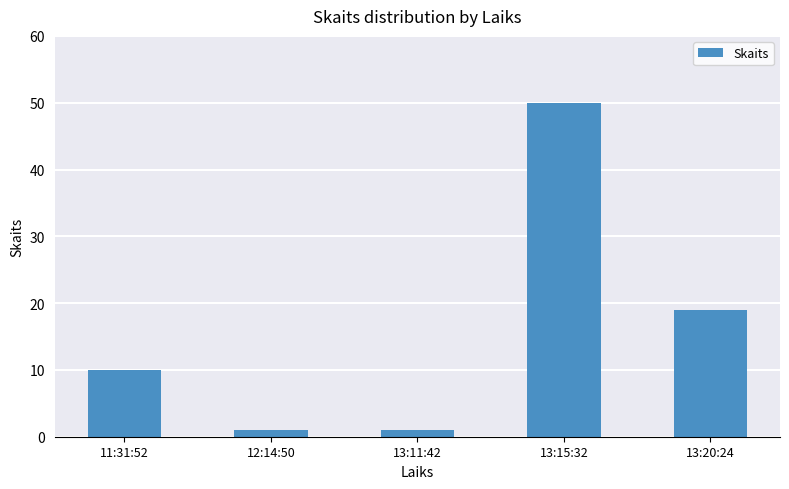

What is the sum of the values at 11:31:52 and 13:15:32?

60